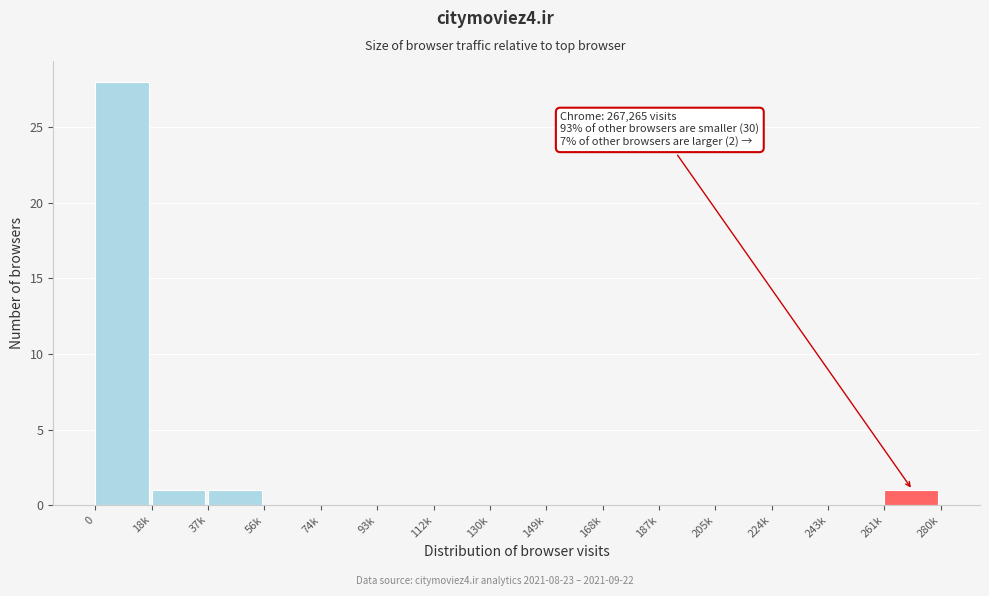

Reading right to left, what are all the values shown in this chart?

261k=1	243k=0	224k=0	205k=0	187k=0	168k=0	149k=0	130k=0	112k=0	93k=0	74k=0	56k=0	37k=1	18k=1	0=28